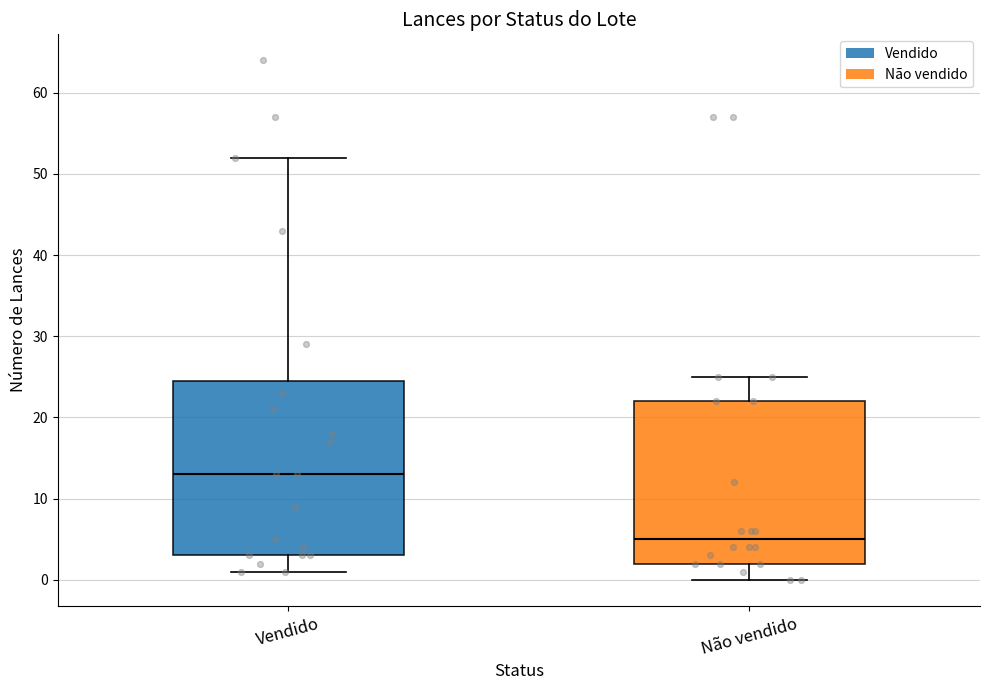

Which box's median line is the lowest?

Não vendido